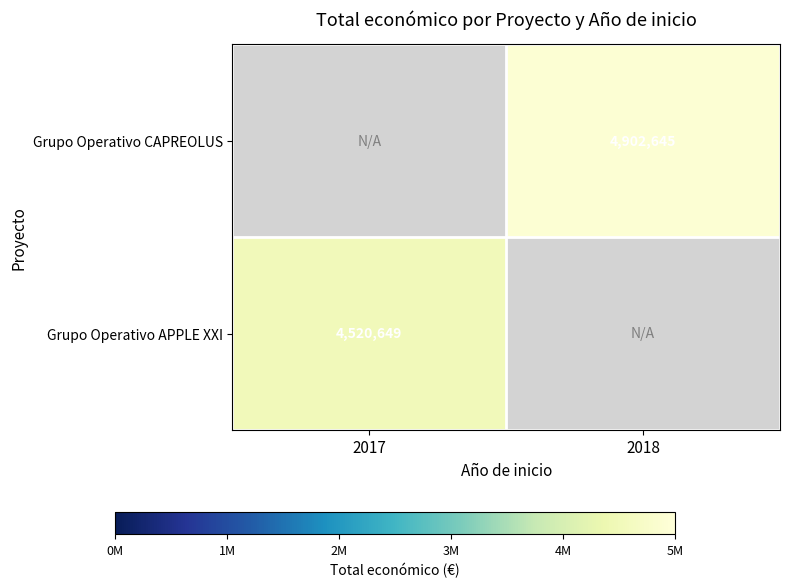

True or false: Grupo Operativo CAPREOLUS has a value of 6669479 at 2018.

False